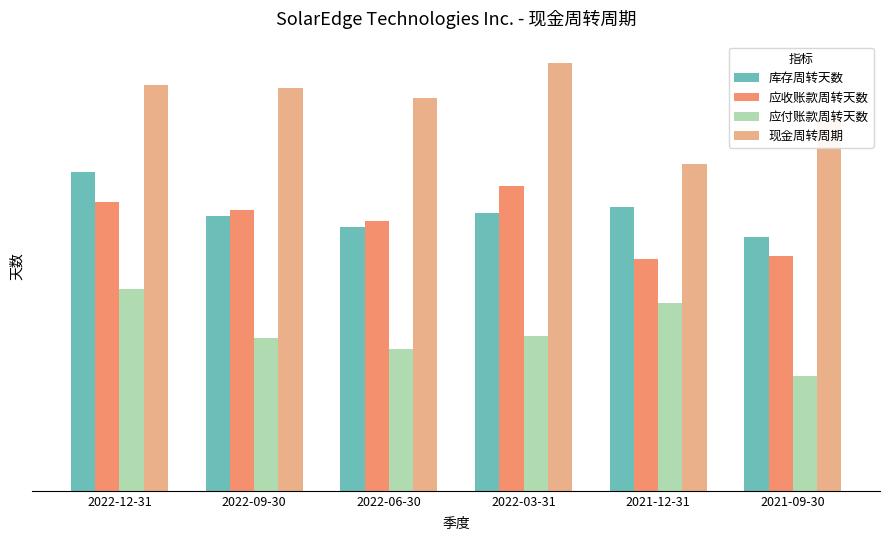

What is the label of the 4th bar from the right?

2022-06-30